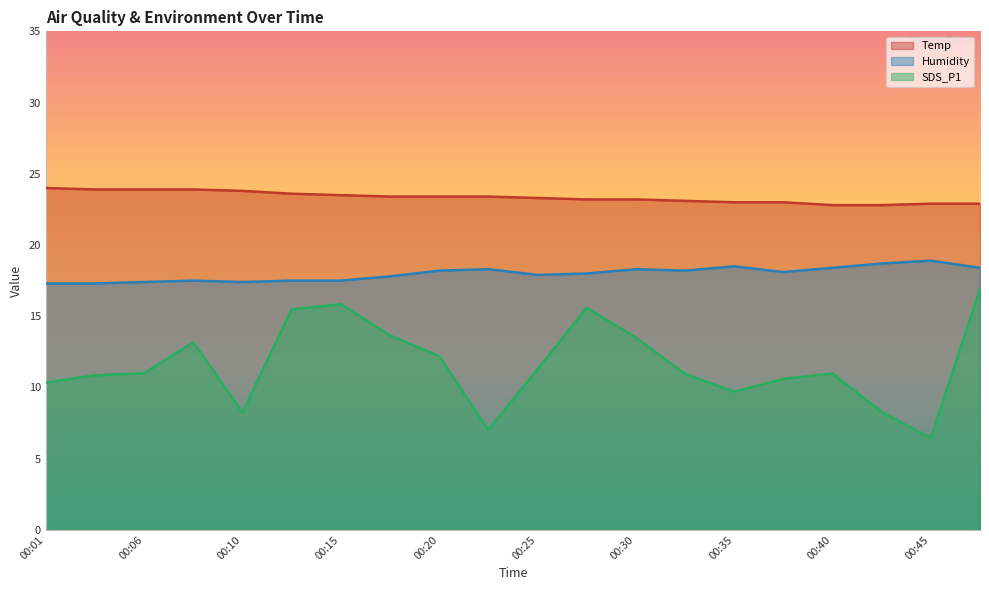

Rank the series by their maximum value, from lowest to highest.

SDS_P1, Humidity, Temp